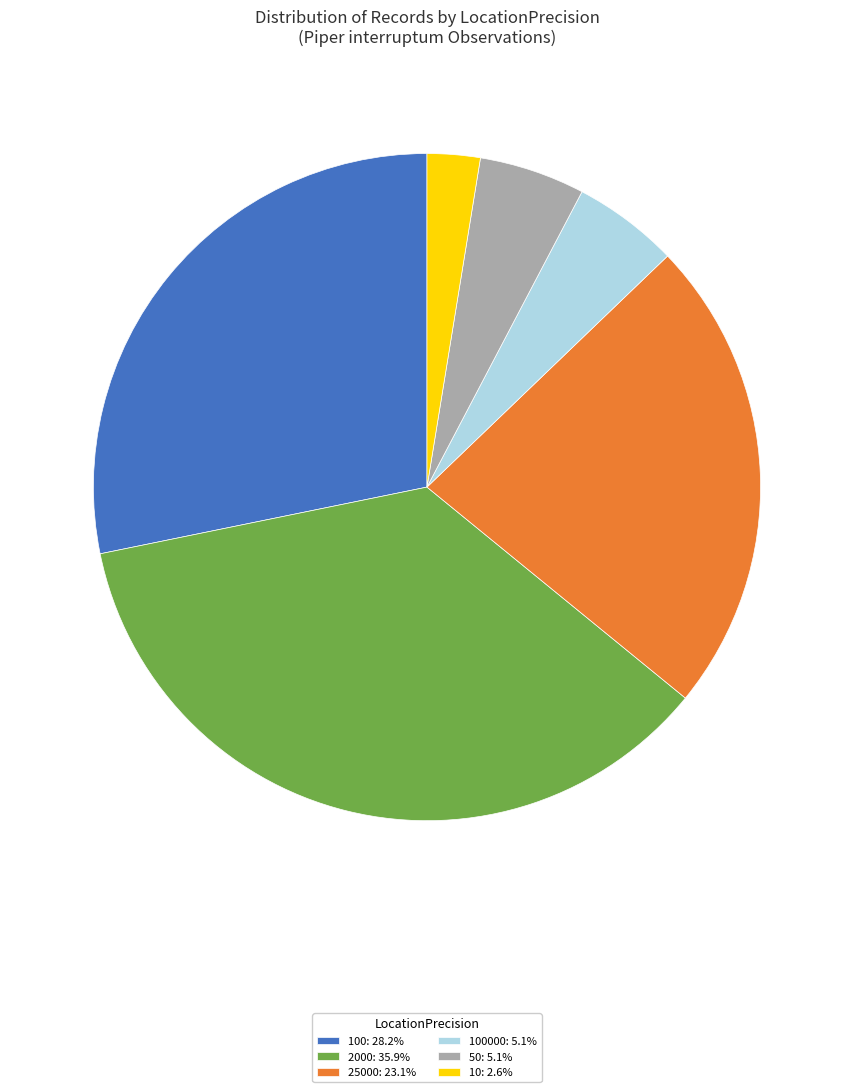

Does any single category account for the majority?

No